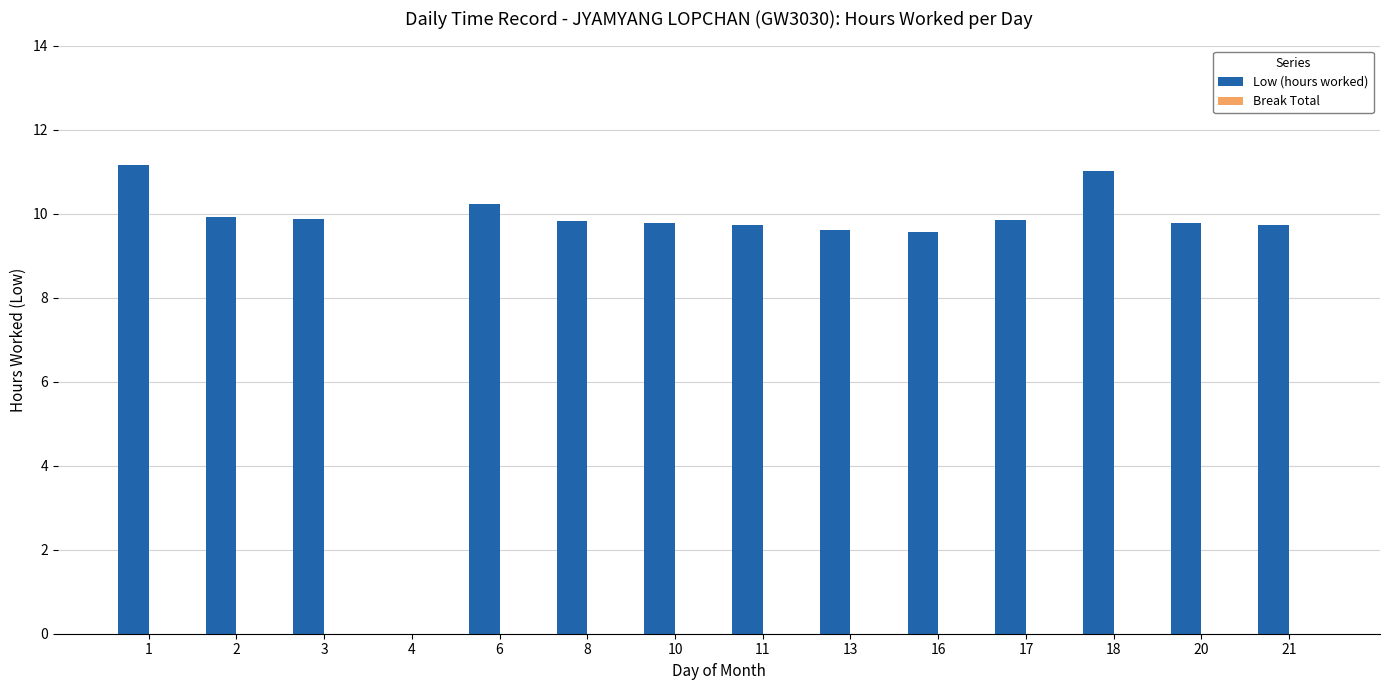

Which category has the highest value across all series?

1